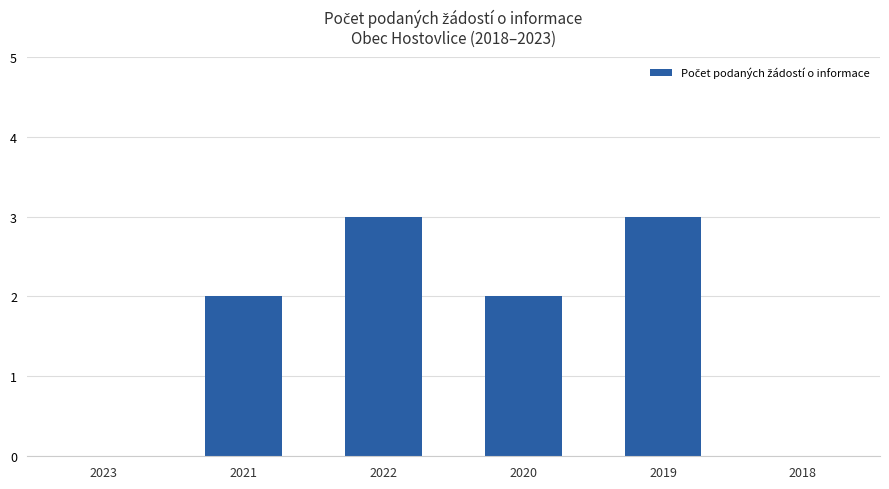

Are the bars horizontal?

No